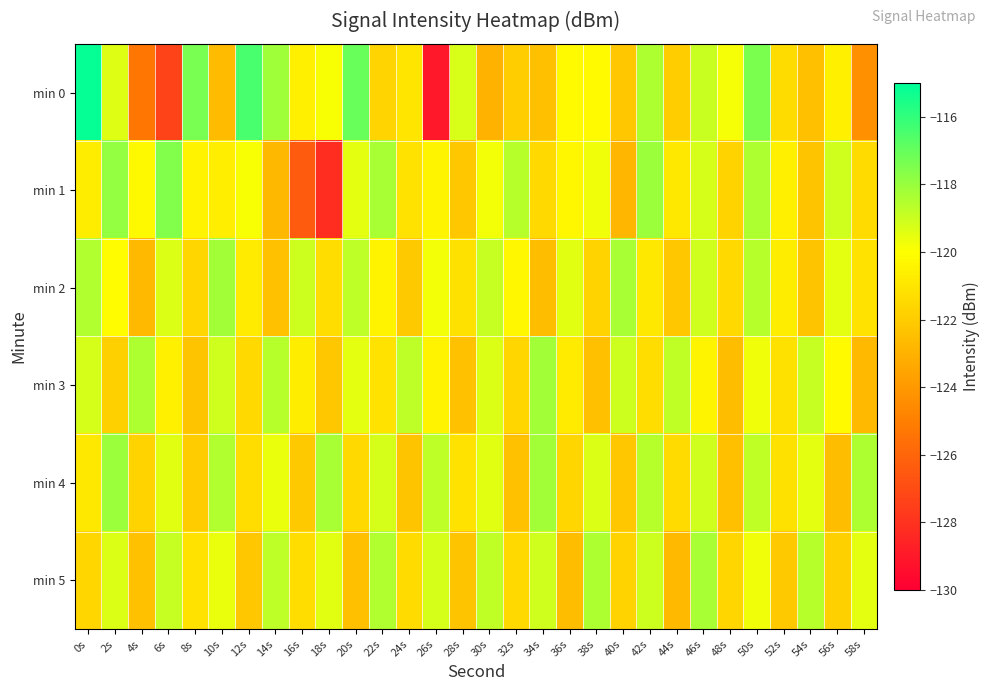

Which series changed the most between 6s and 44s?

min 0